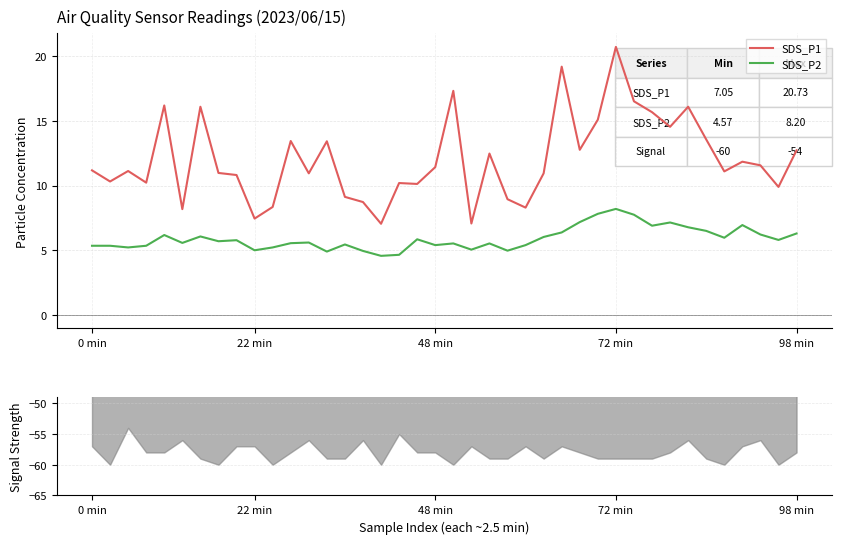

Rank the series by their average value, from highest to lowest.

SDS_P1, SDS_P2